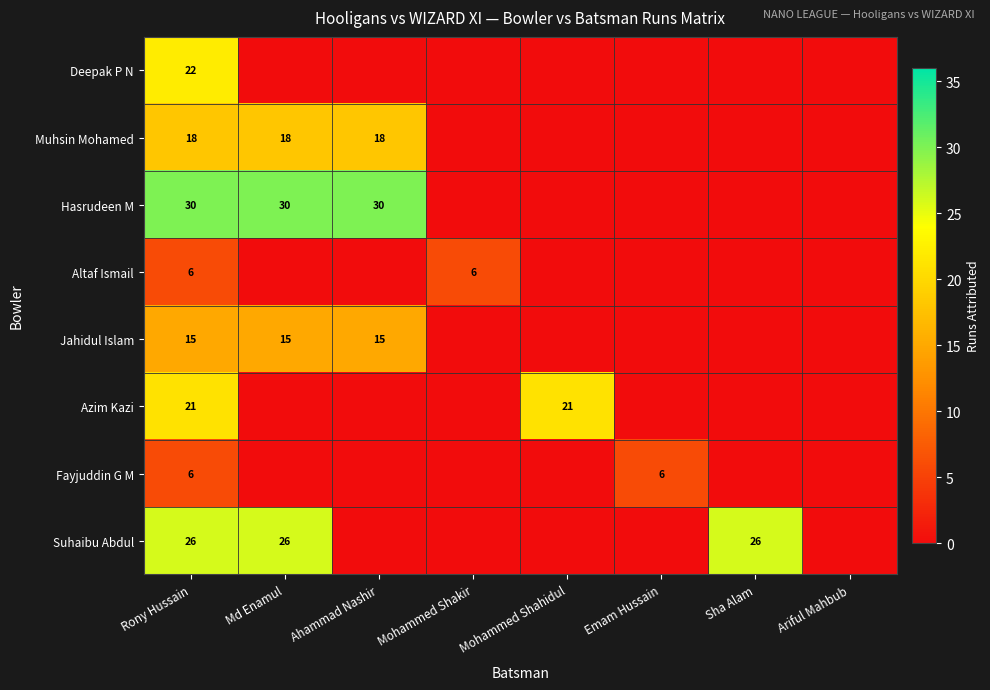

Is it true that Hasrudeen M equals 30 at Ahammad Nashir?

True